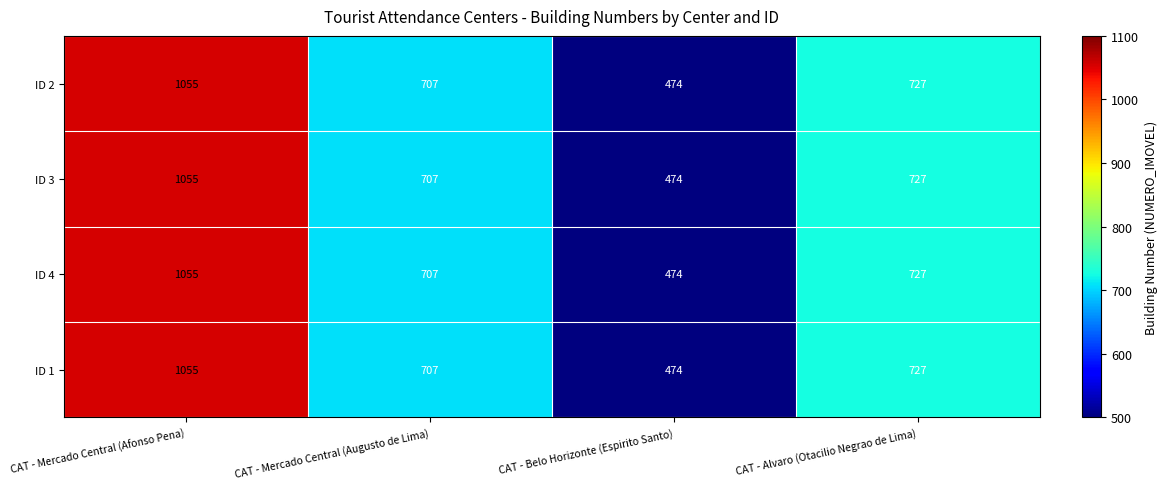

What is the sum of the ID 4 values at CAT - Mercado Central (Augusto de Lima) and CAT - Mercado Central (Afonso Pena)?

1762